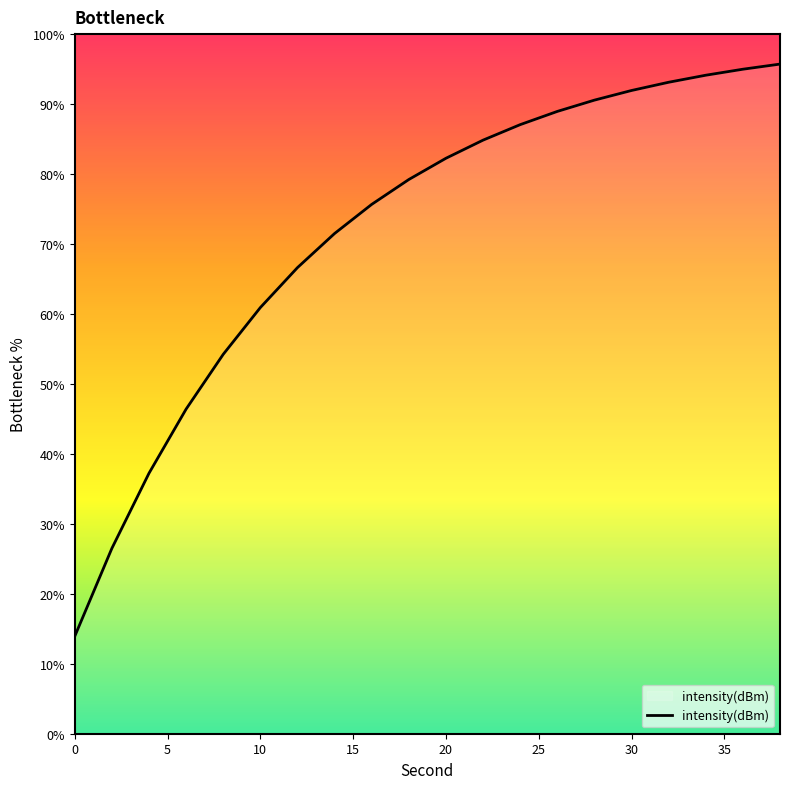

Reading left to right, transcribe all the data shown in this chart.

13.9	26.5	37.2	46.4	54.2	60.9	66.6	71.5	75.7	79.2	82.3	84.8	87.1	88.9	90.6	91.9	93.1	94.1	95.0	95.7